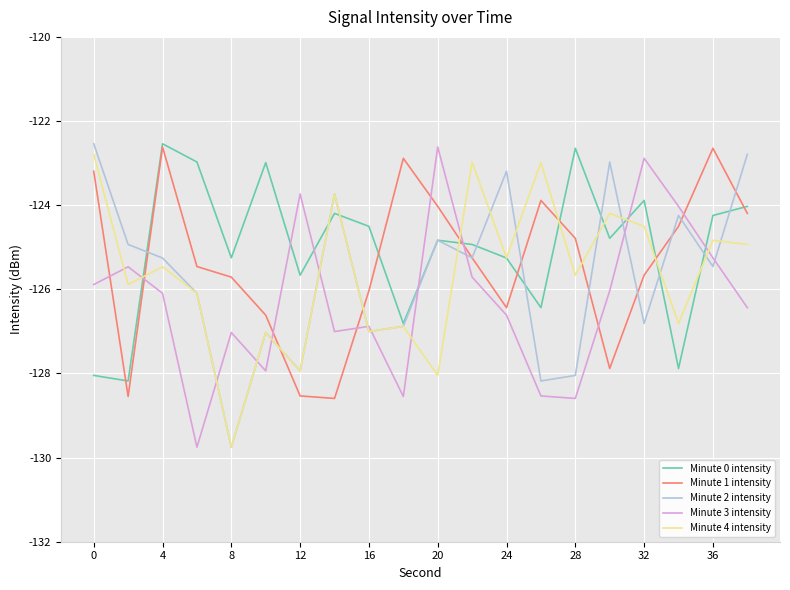

How many times do Minute 0 intensity and Minute 3 intensity cross each other?

7